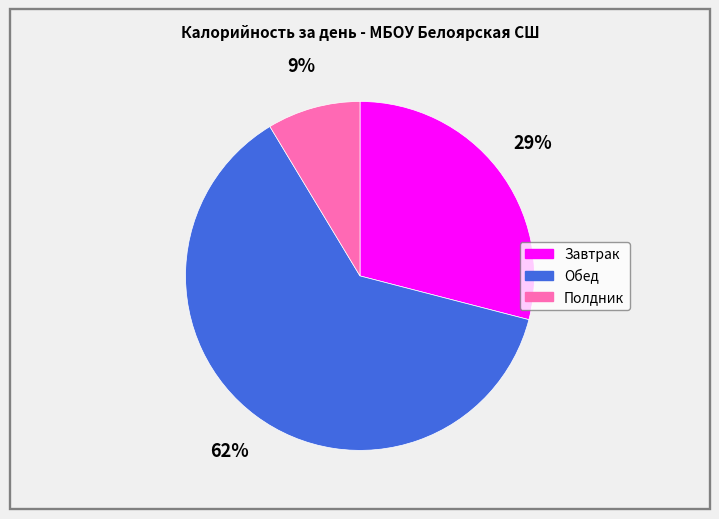

Rank the categories by value from highest to lowest.

Обед, Завтрак, Полдник